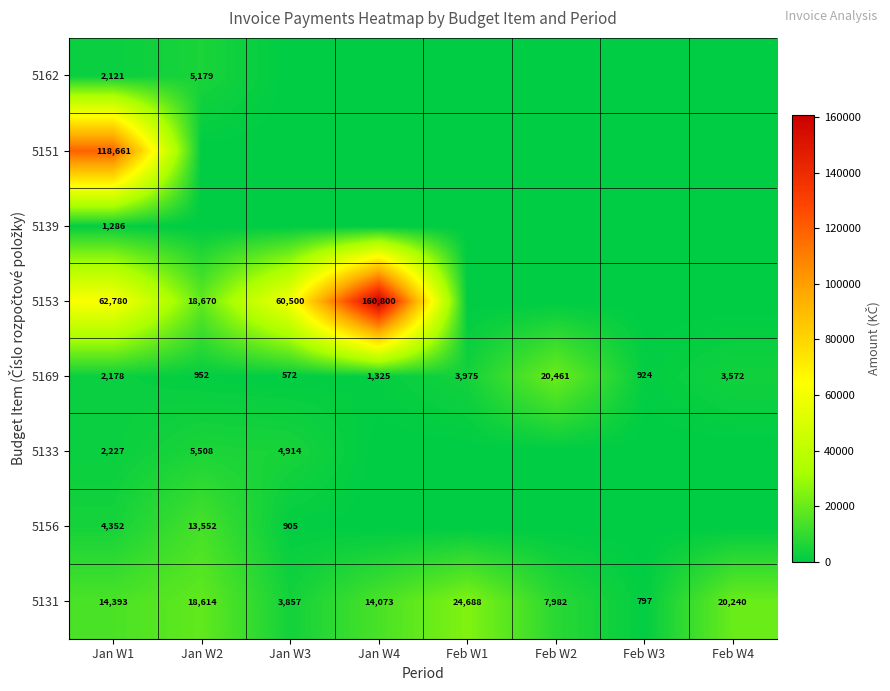

What is the sum of all 5169 values?

33959